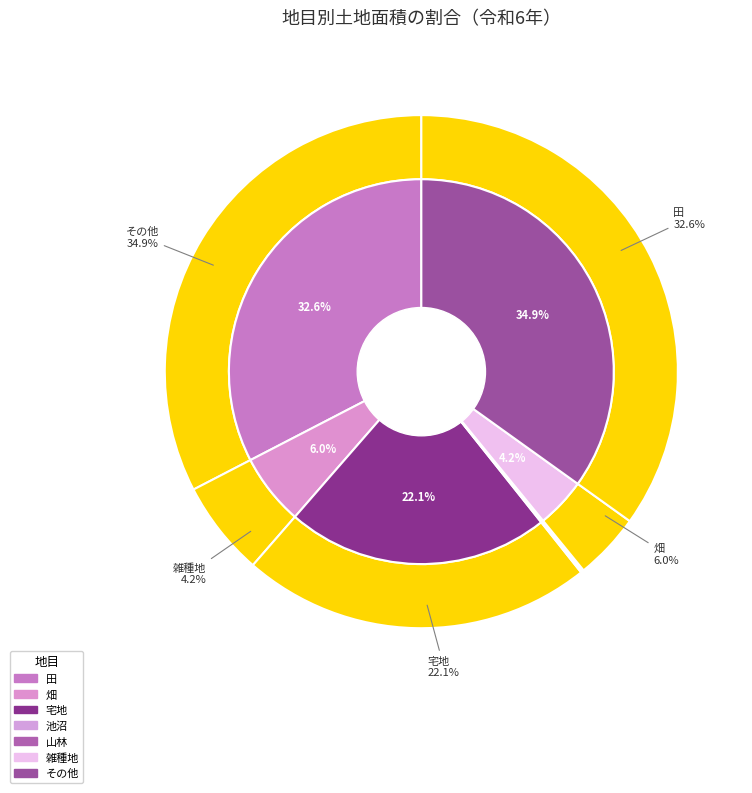

To the nearest percent, what is the combined percentage of 池沼 and 畑?

6%